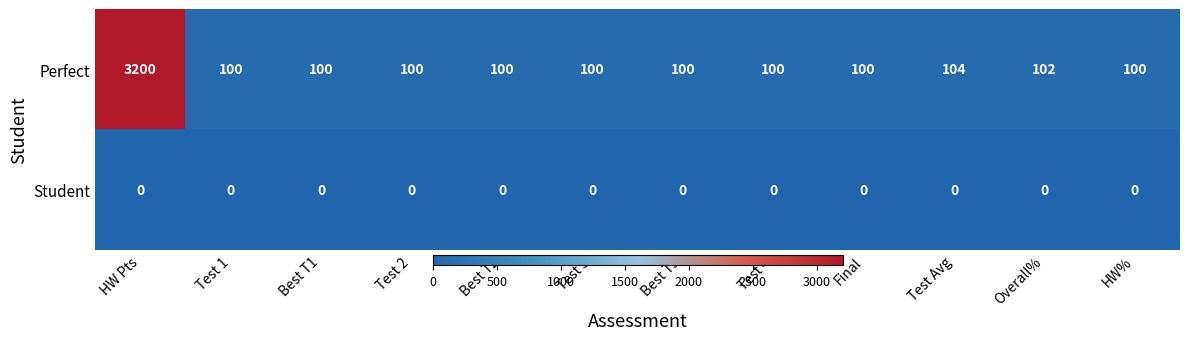

Reading left to right, extract all data points from this chart.

Perfect: 3200	100	100	100	100	100	100	100	100	104	102	100
Student: 0	0	0	0	0	0	0	0	0	0	0	0